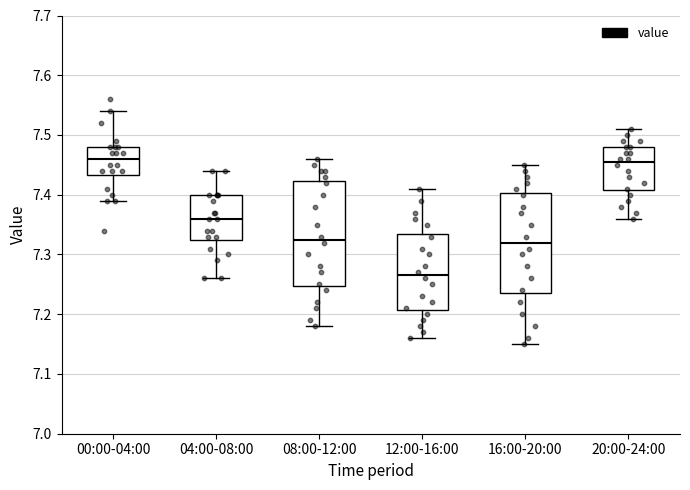

Where is the lower edge of the box for 20:00-24:00 on the y-axis? The values are not printed on the chart, so give them approximately, as read against the axis.

7.41